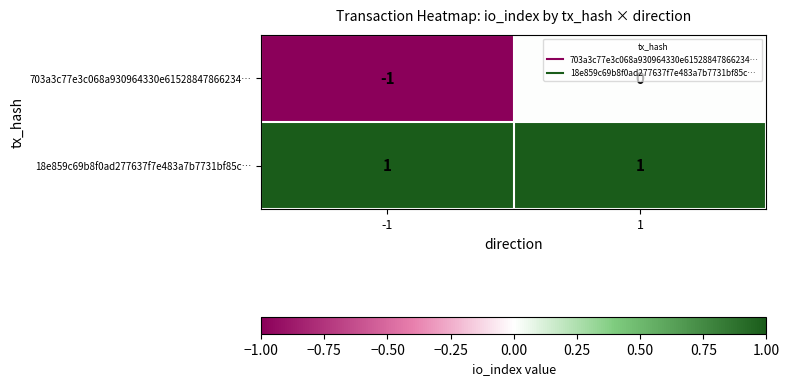

Is the value of 18e859c69b8f0ad277637f7e483a7b7731bf85c… at 1 greater than the value of 703a3c77e3c068a930964330e61528847866234… at 1?

Yes